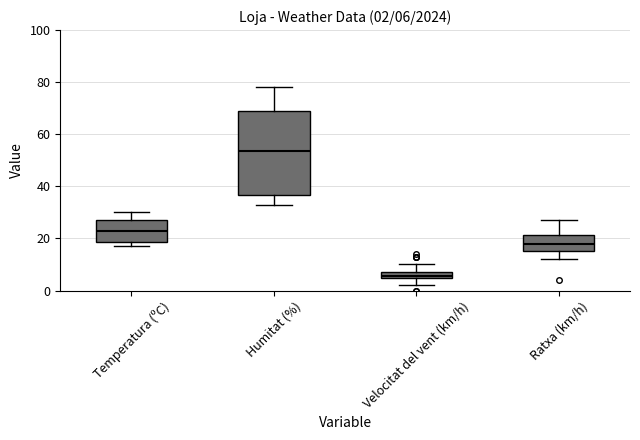

Which box is the tallest, from its lower edge to its upper edge?

Humitat (%)